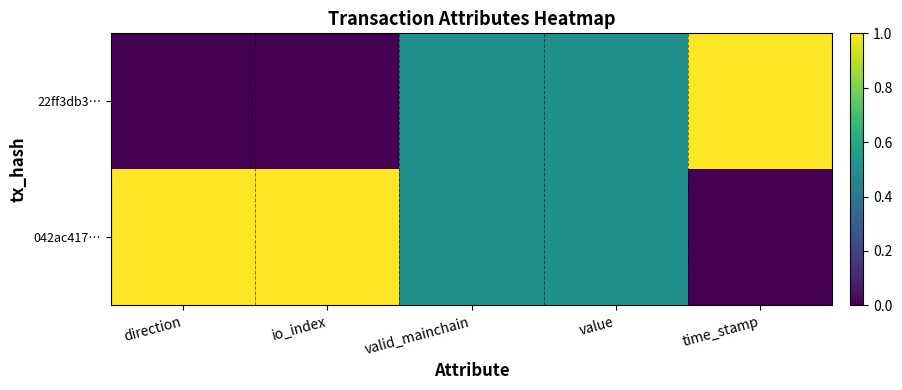

Rank the series by their maximum value, from lowest to highest.

22ff3db3…, 042ac417…